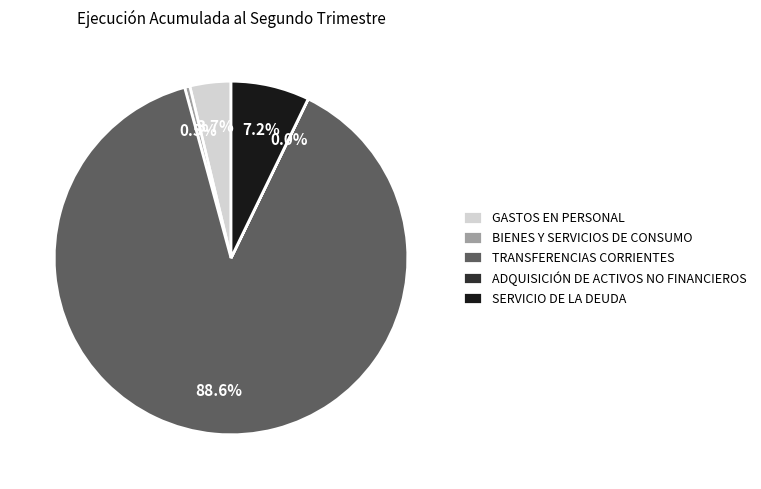

What percentage is the TRANSFERENCIAS CORRIENTES slice, to the nearest percent?

89%